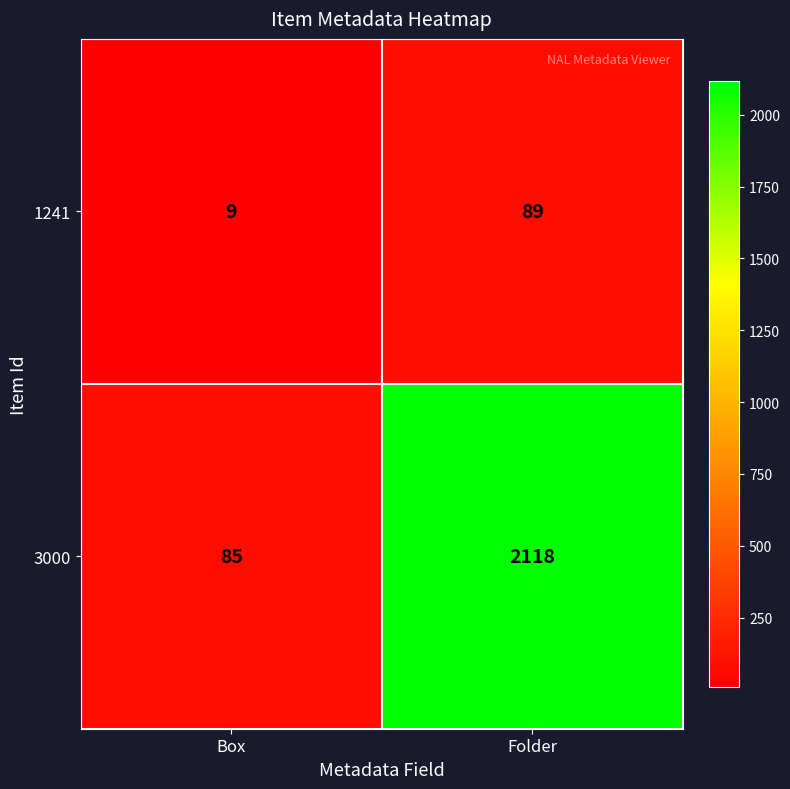

List the series in order of their overall mean, lowest first.

1241, 3000